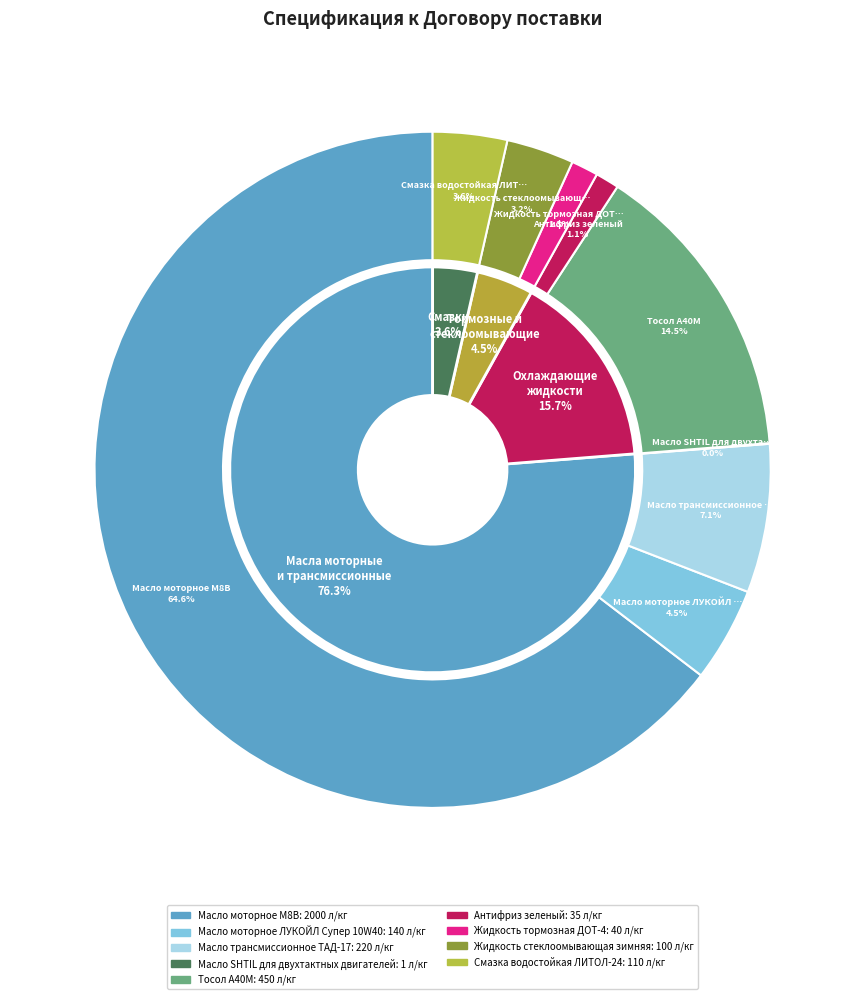

How many slices are in this pie chart?

9